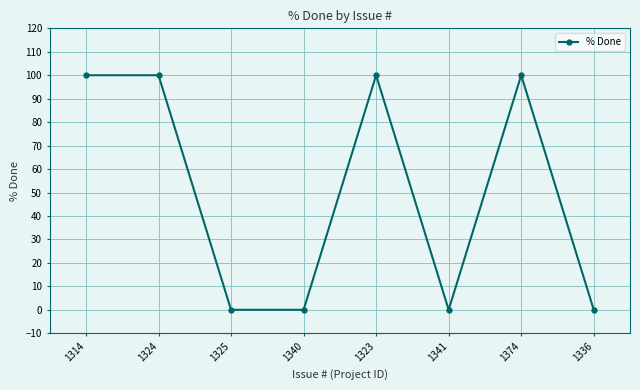

What position from the left is 1341?

6